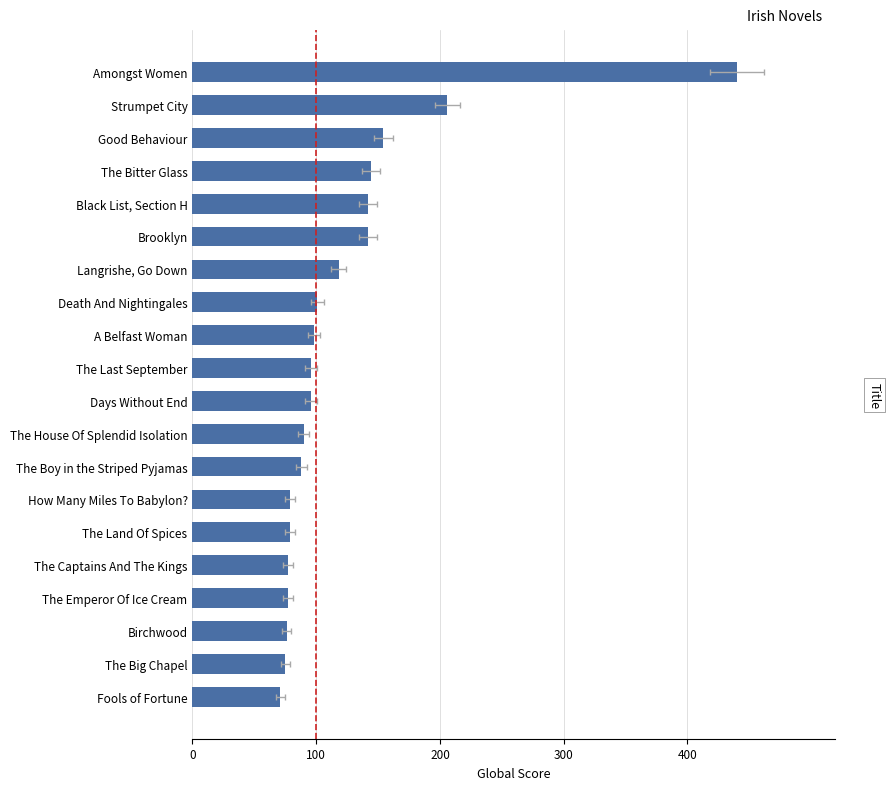

How many values are below 96?

9